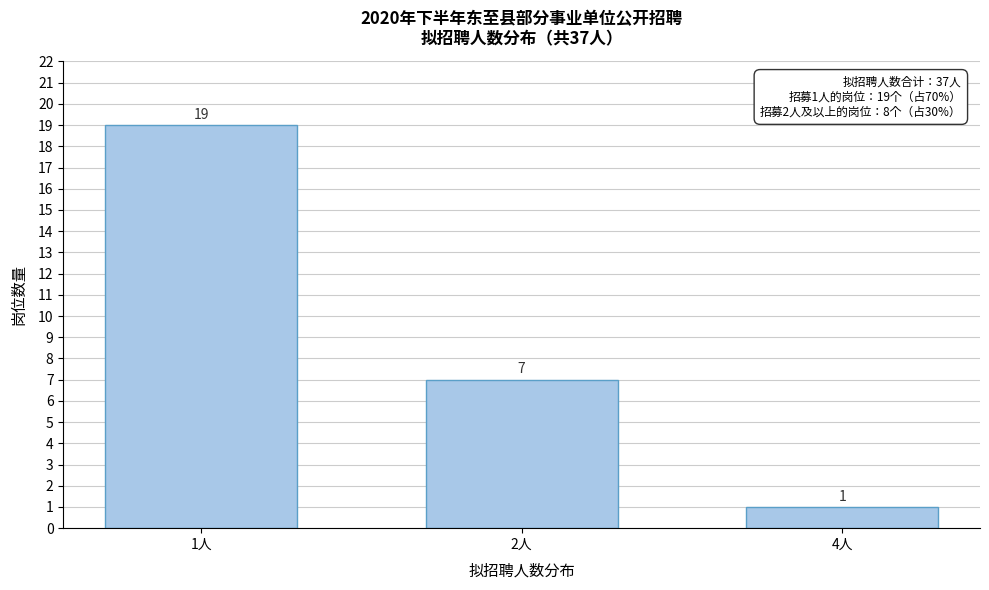

Reading left to right, list all the values displayed in this chart.

19	7	1